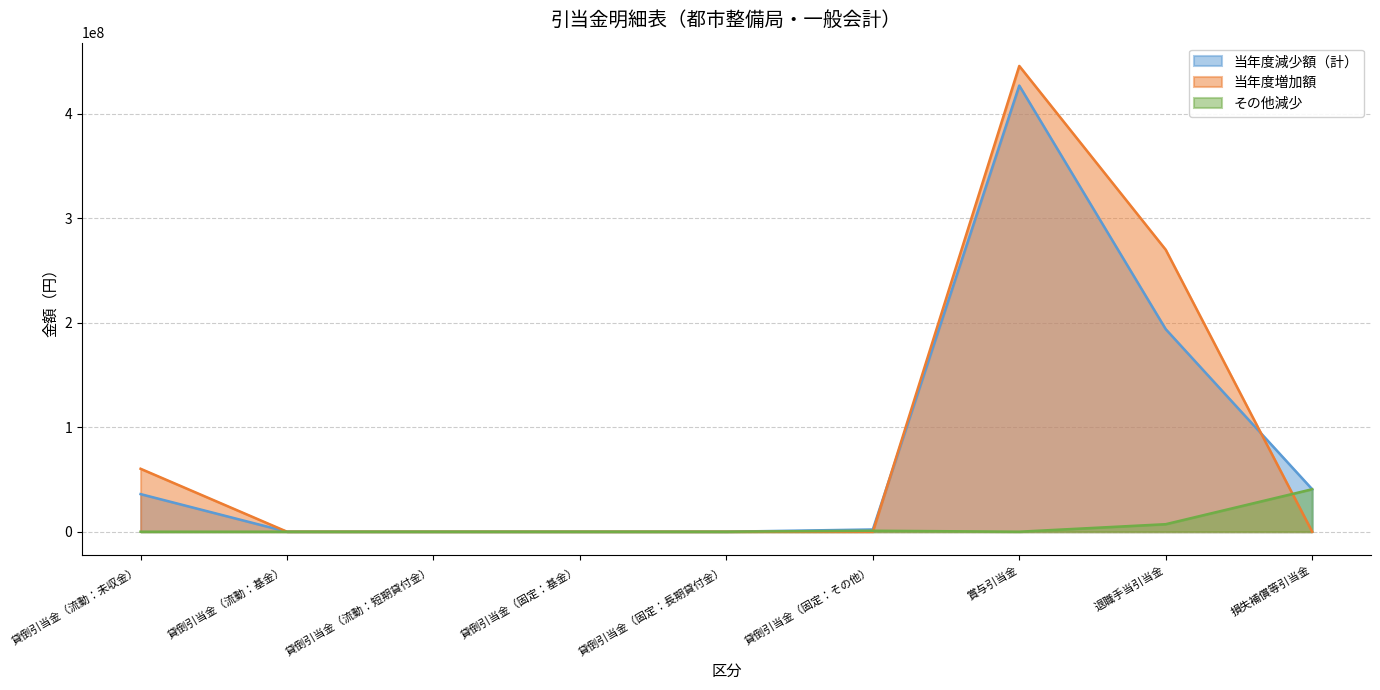

Which series has the largest range (max minus min)?

当年度増加額